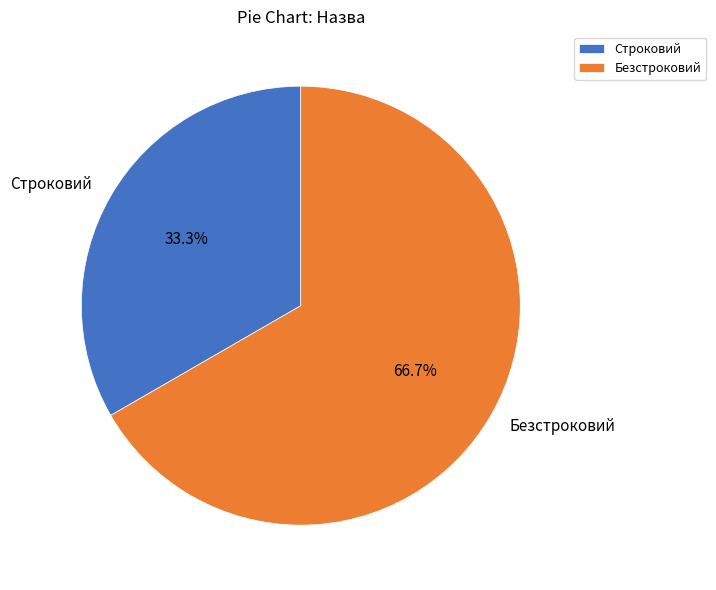

Combined, do Строковий and Безстроковий account for over 50%?

Yes